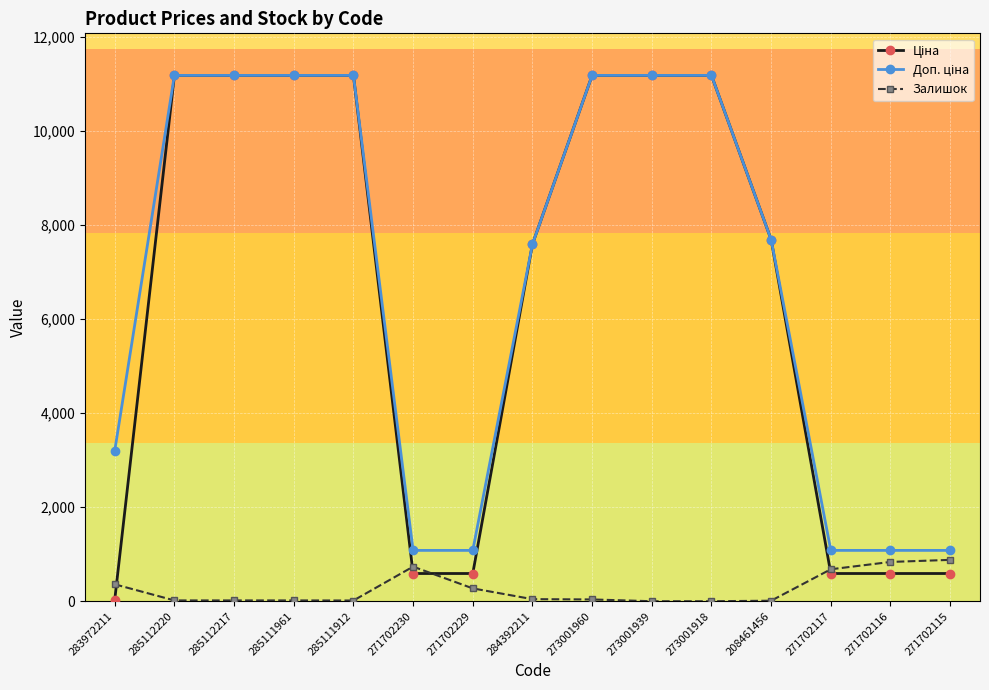

Is this an area chart (filled region under the line)?

No